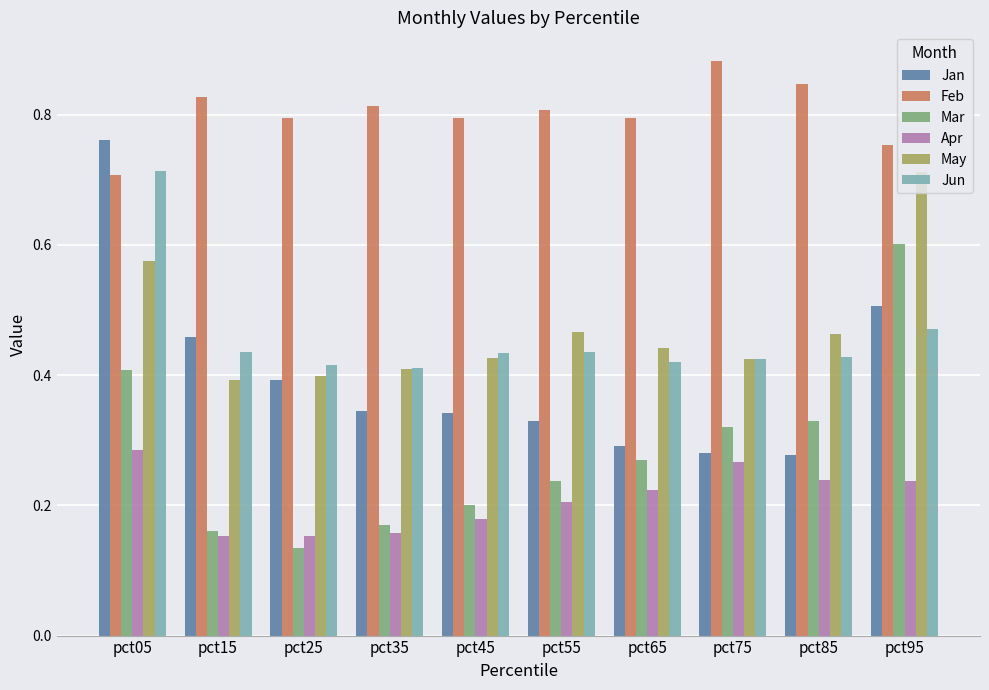

What is the sum of all May values?

4.7